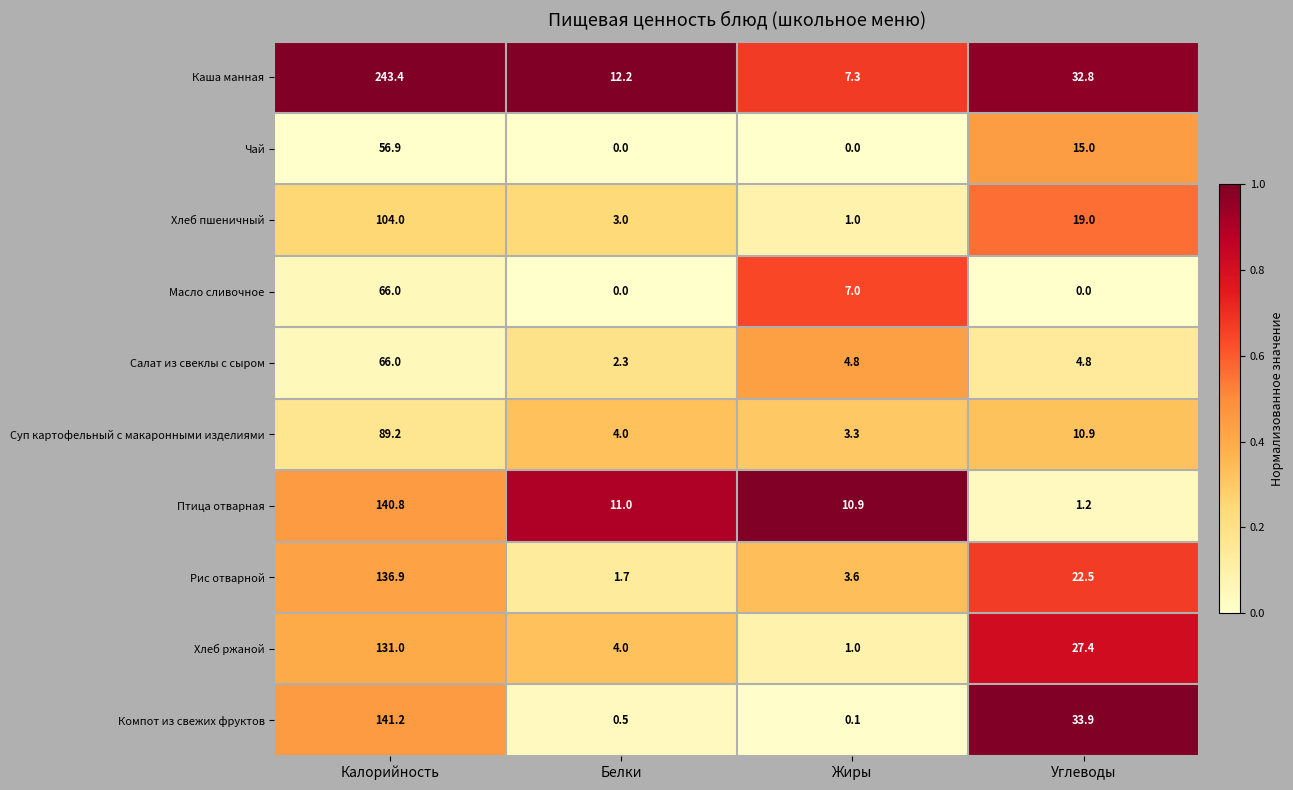

Read the Суп картофельный с макаронными изделиями value at Белки.

4.0